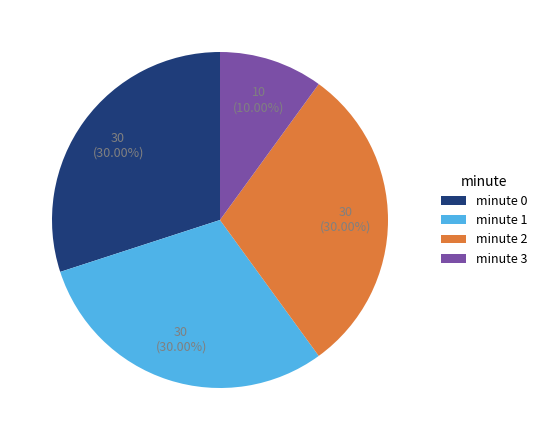

How many segments does this pie chart have?

4